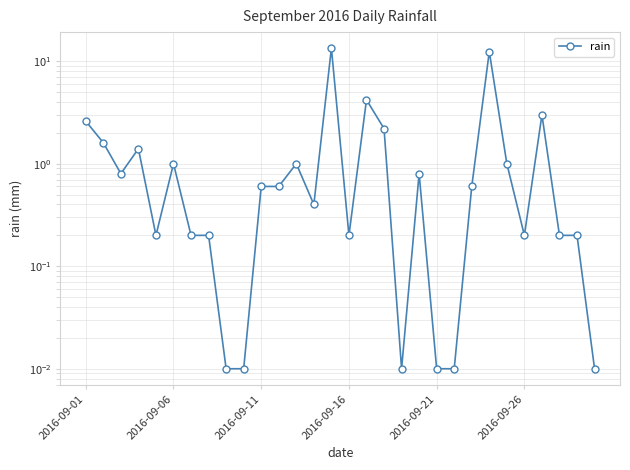

What is the value of the 23rd point from the left?

0.6